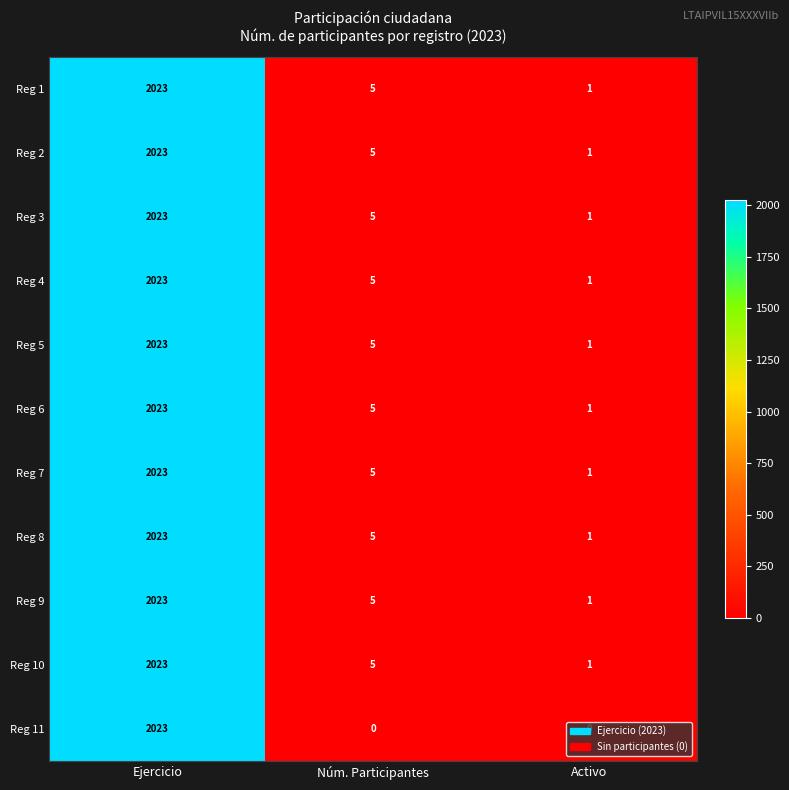

How many data points does each series have?

3